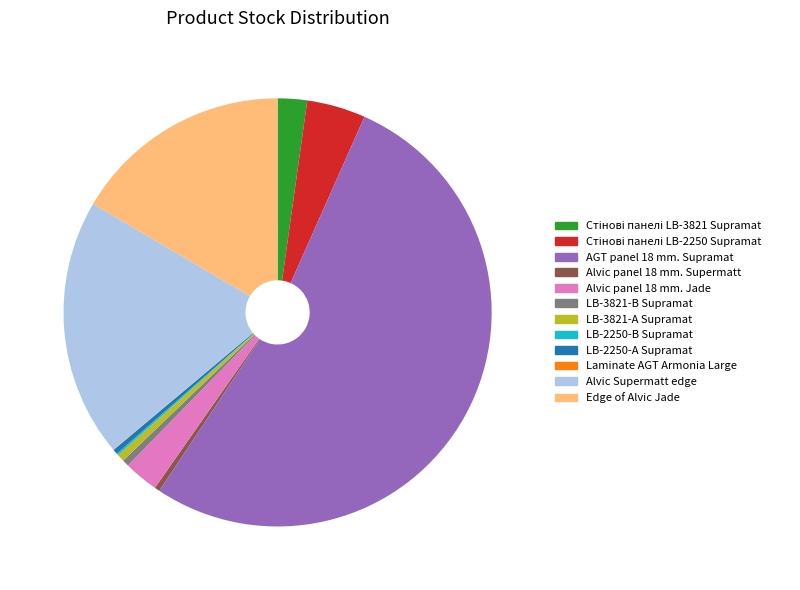

Which slice represents more than half of the pie?

52.7% (2280)